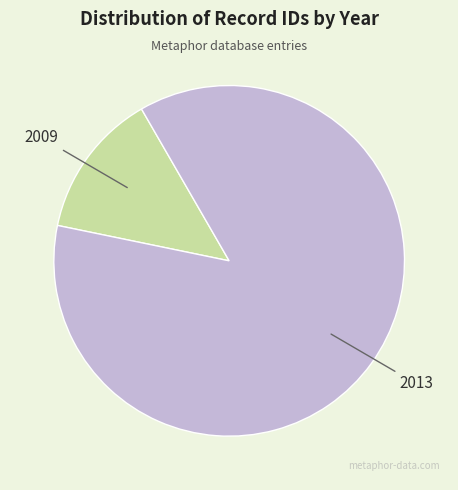

Is there a majority slice in this chart?

Yes